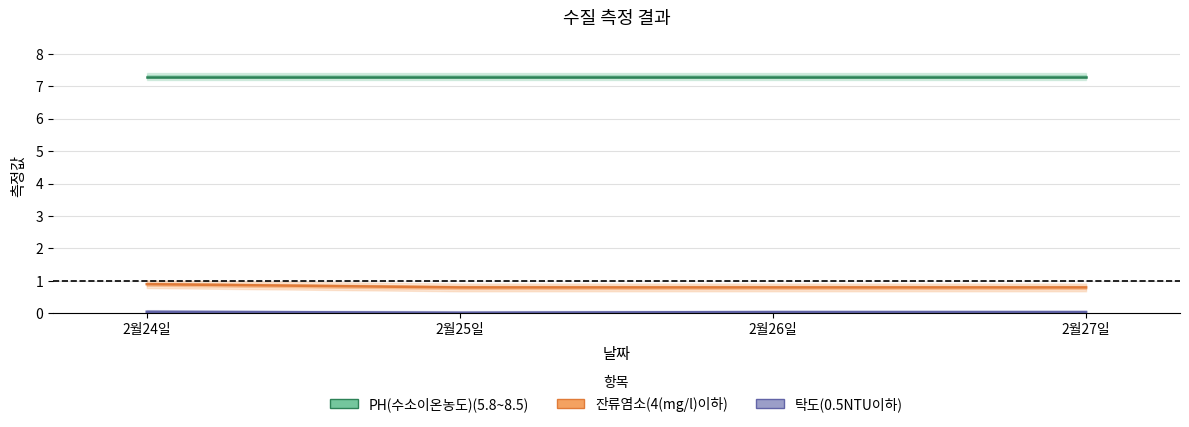

What is the minimum value for 잔류염소(4(mg/l)이하)?

0.8